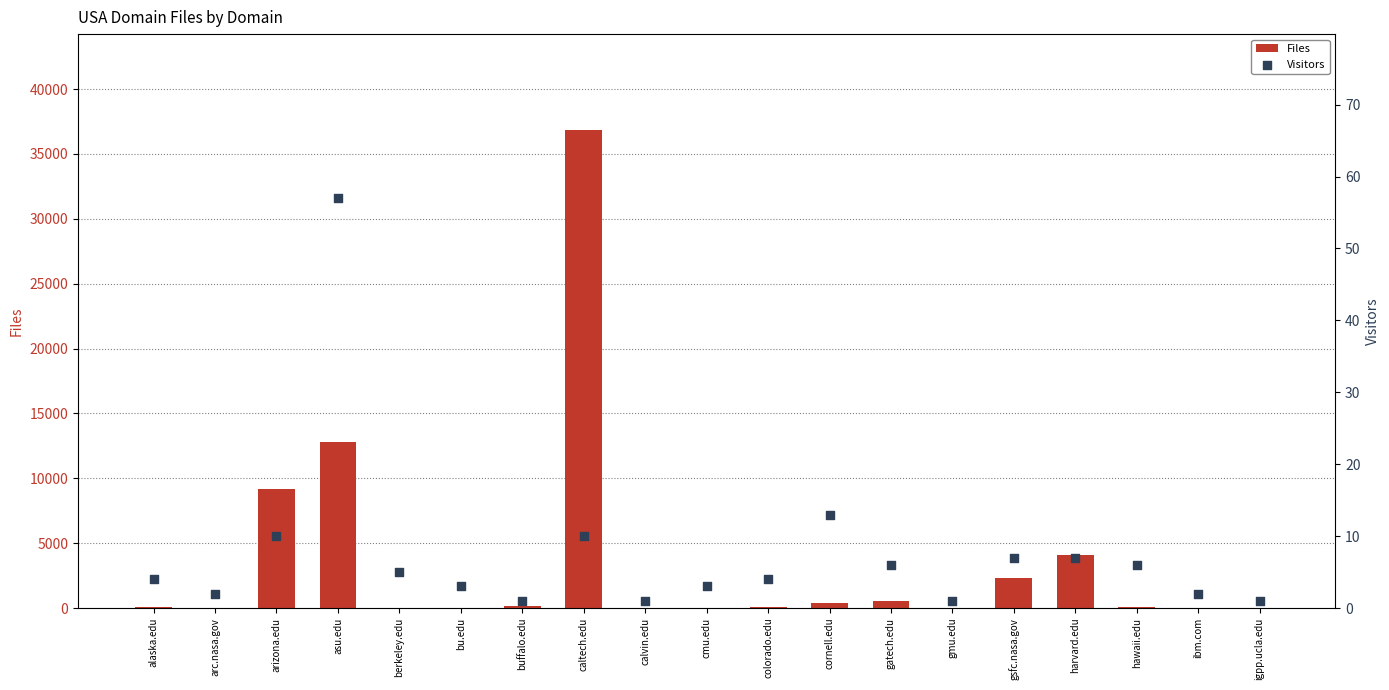

Is the value of Files at gmu.edu greater than the value of Visitors at hawaii.edu?

No